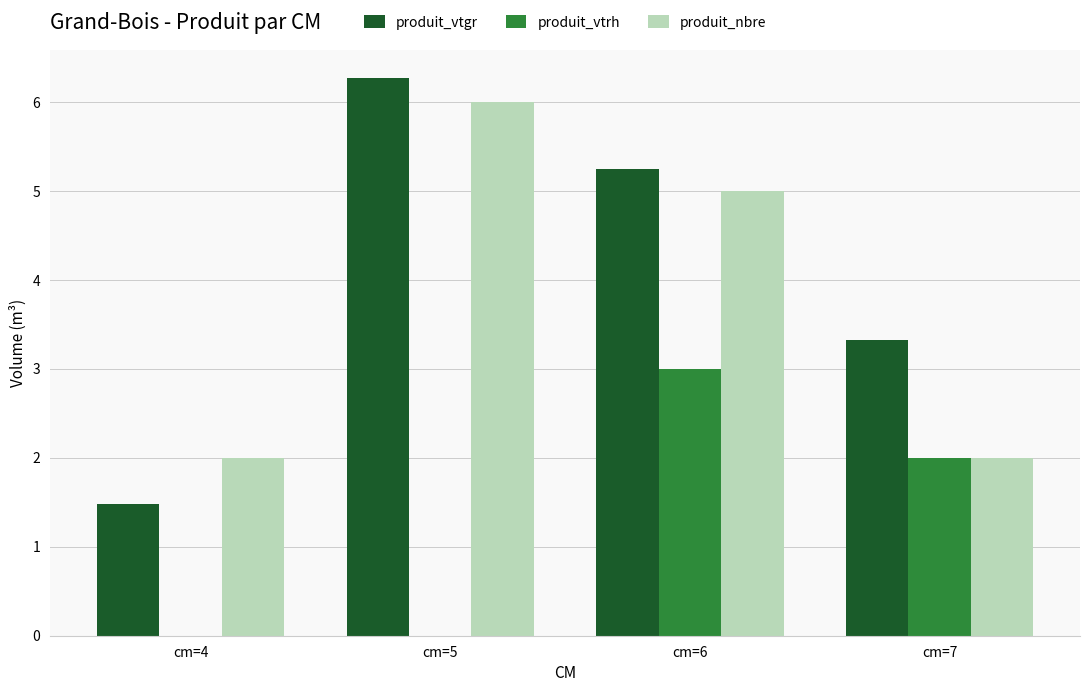

Which series changed the most between cm=4 and cm=5?

produit_vtgr